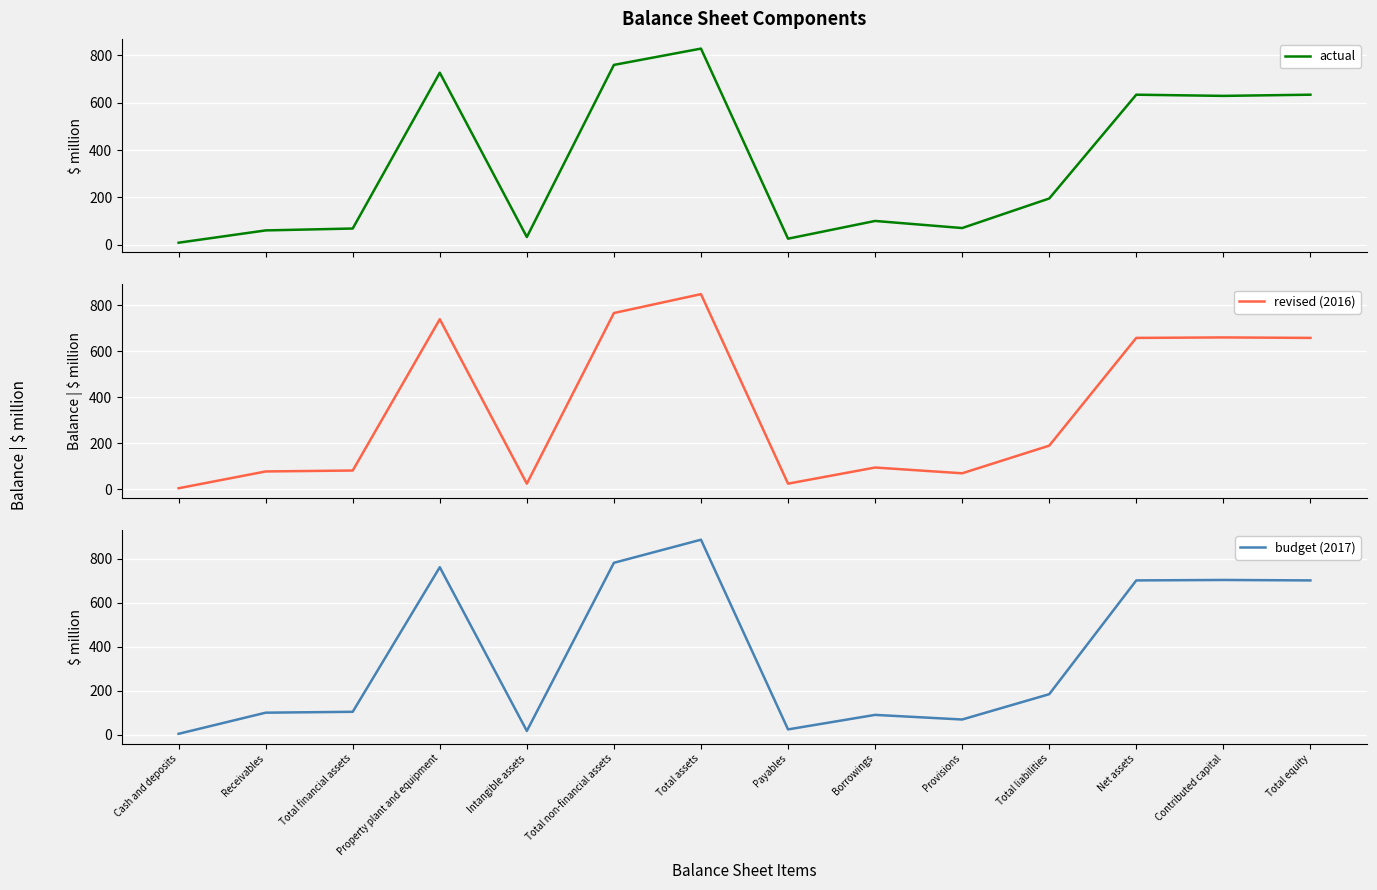

Where do revised (2016) and actual first cross each other?

Cash and deposits and Receivables